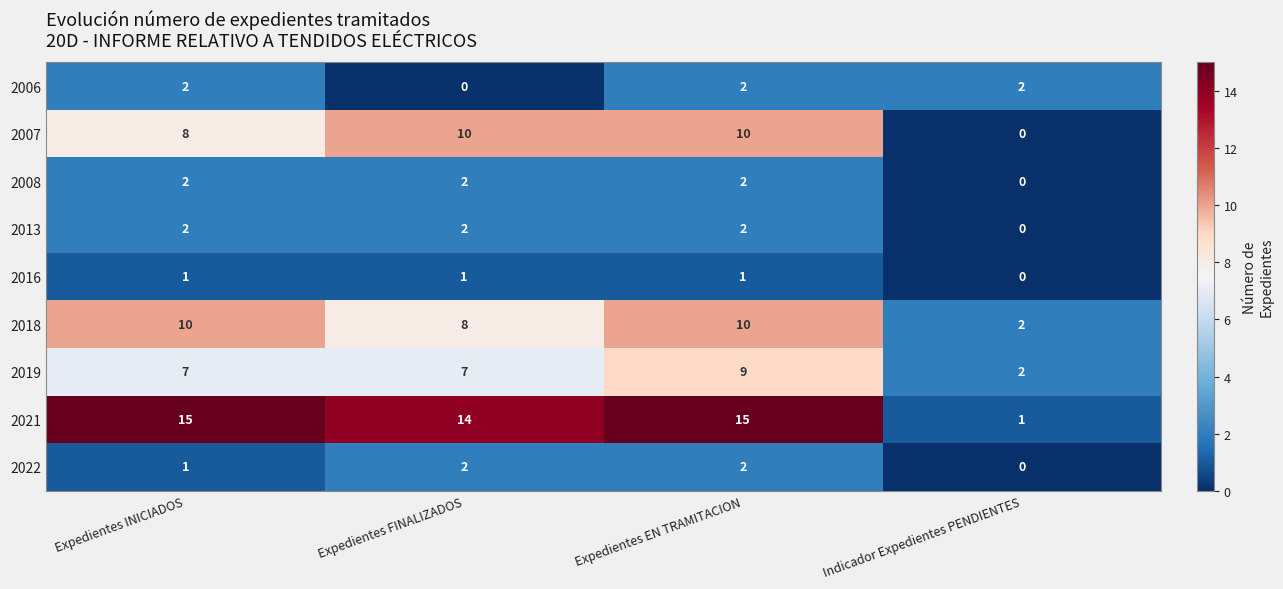

True or false: 2021 has a value of 6 at Expedientes FINALIZADOS.

False